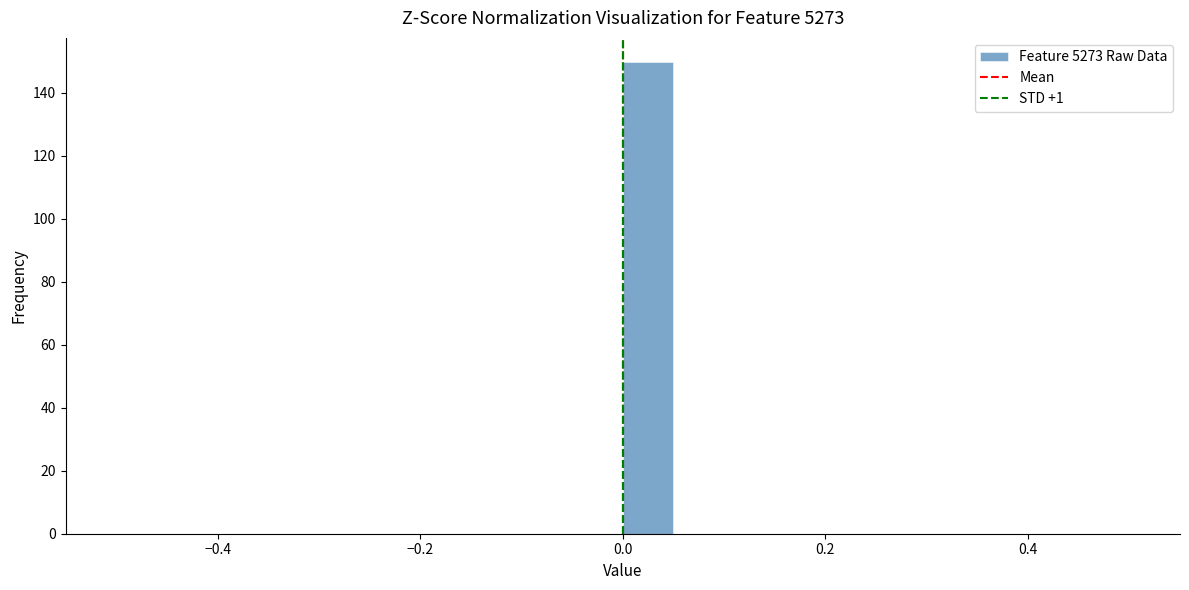

Read against the x-axis, roughly where is the centre of the tallest bar?

0.02